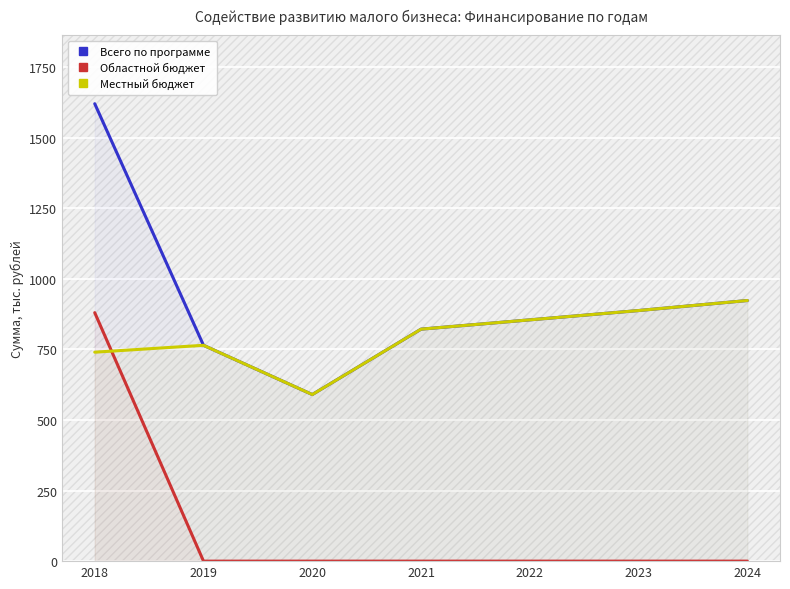

How many values in the Областной бюджет series exceed 0?

1